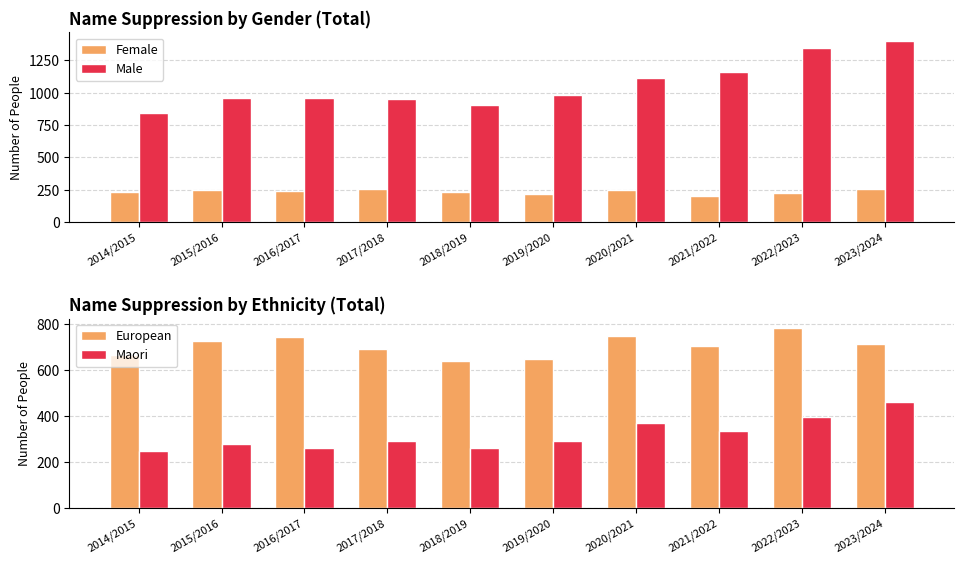

Reading left to right, list all the values displayed in this chart.

Female: 2014/2015=231	2015/2016=250	2016/2017=244	2017/2018=253	2018/2019=234	2019/2020=215	2020/2021=245	2021/2022=202	2022/2023=225	2023/2024=254
Male: 2014/2015=844	2015/2016=961	2016/2017=956	2017/2018=949	2018/2019=906	2019/2020=985	2020/2021=1114	2021/2022=1162	2022/2023=1342	2023/2024=1396
European: 2014/2015=665	2015/2016=727	2016/2017=744	2017/2018=692	2018/2019=641	2019/2020=648	2020/2021=748	2021/2022=704	2022/2023=786	2023/2024=716
Maori: 2014/2015=247	2015/2016=279	2016/2017=262	2017/2018=293	2018/2019=260	2019/2020=294	2020/2021=371	2021/2022=337	2022/2023=396	2023/2024=463